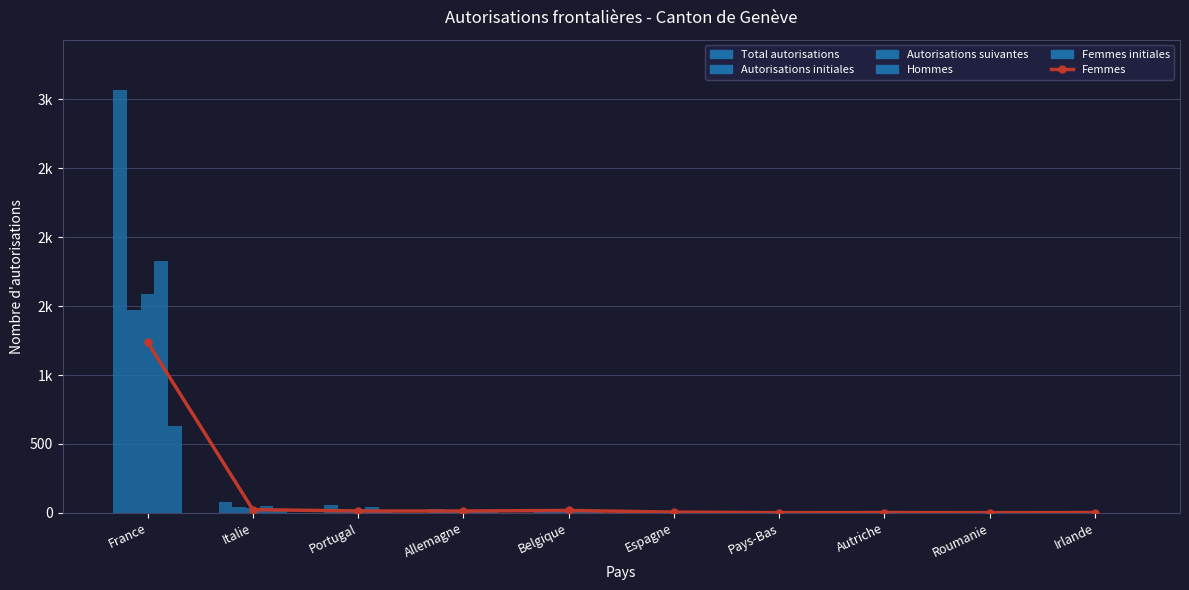

What is the average value of the Autorisations suivantes series?

169